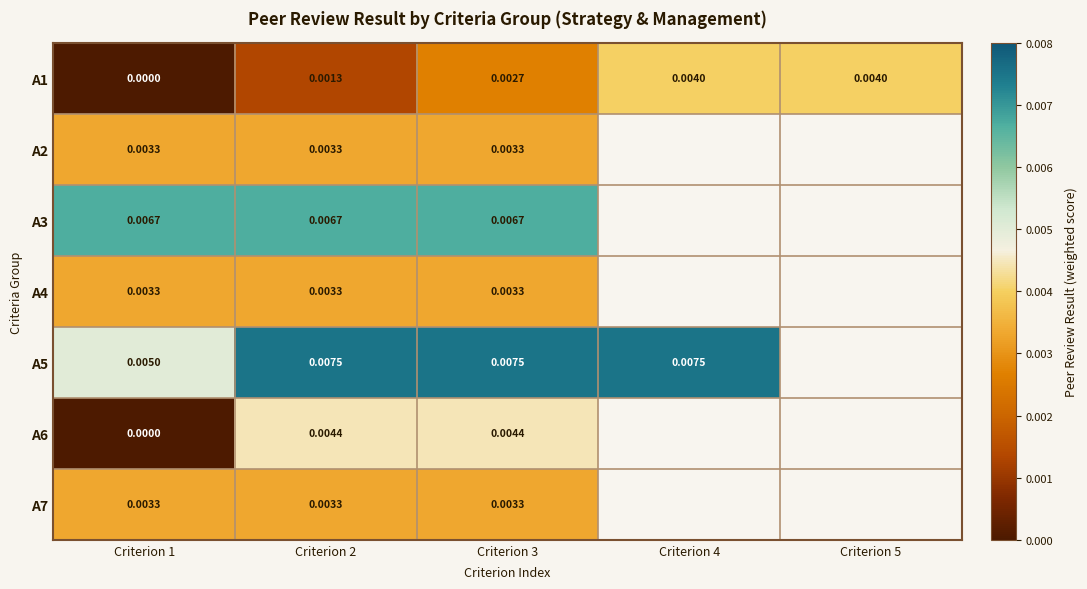

Between Criterion 2 and Criterion 4, which series saw the biggest shift?

A1